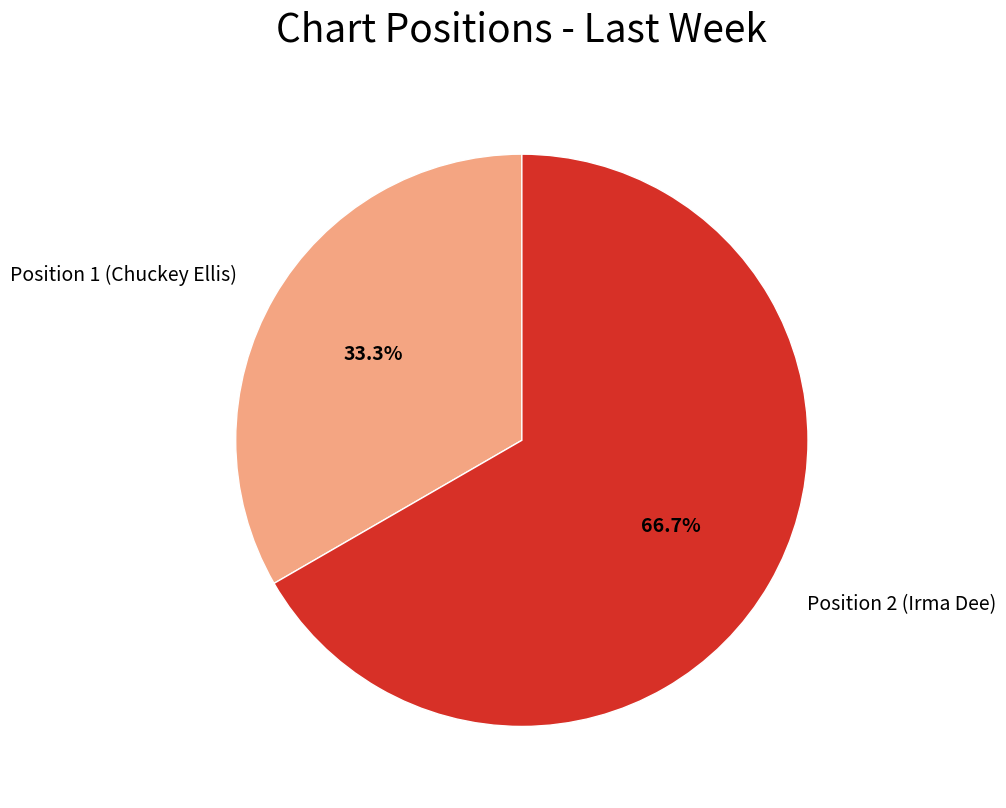

What is the majority slice?

Position 2 (Irma Dee)